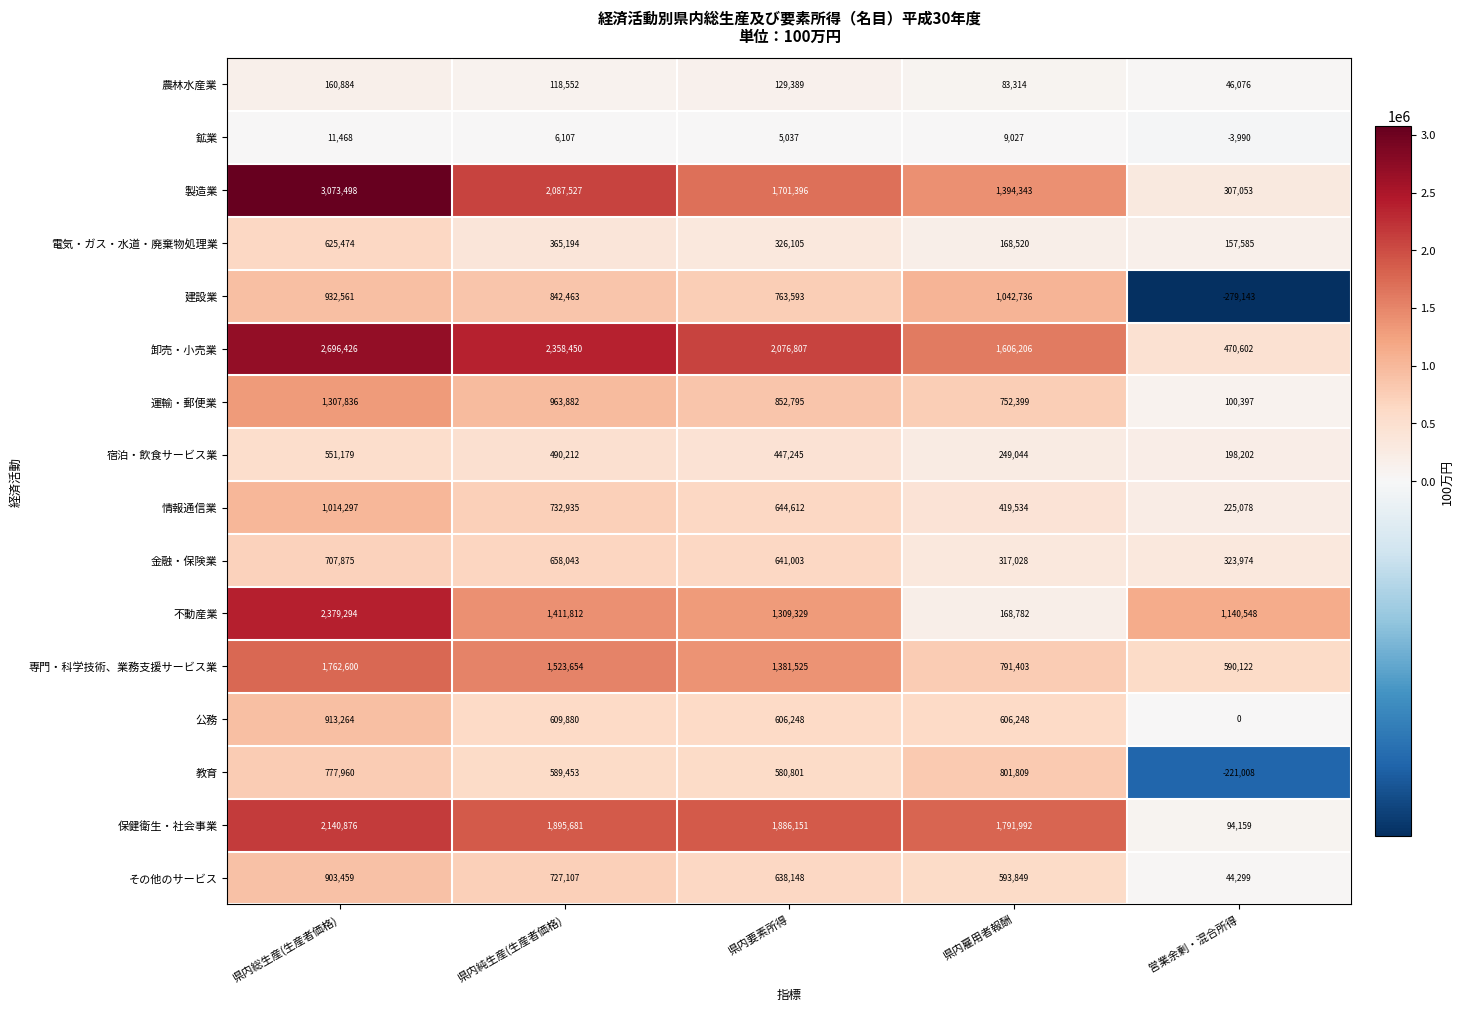

What is the difference between the second highest and minimum values in the 宿泊・飲食サービス業 series?

292010